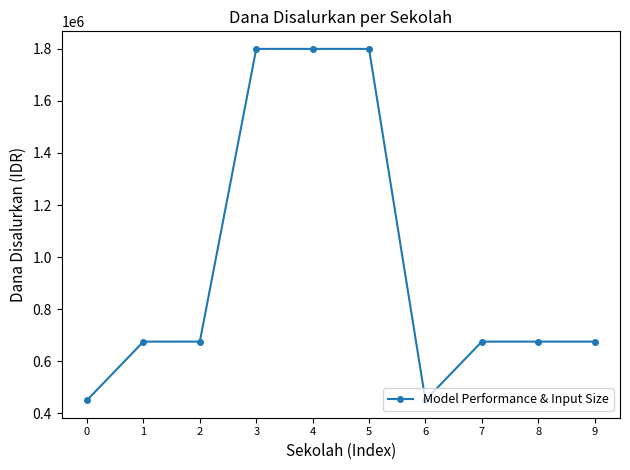

Is it true that the value at 0 is 450000?

True